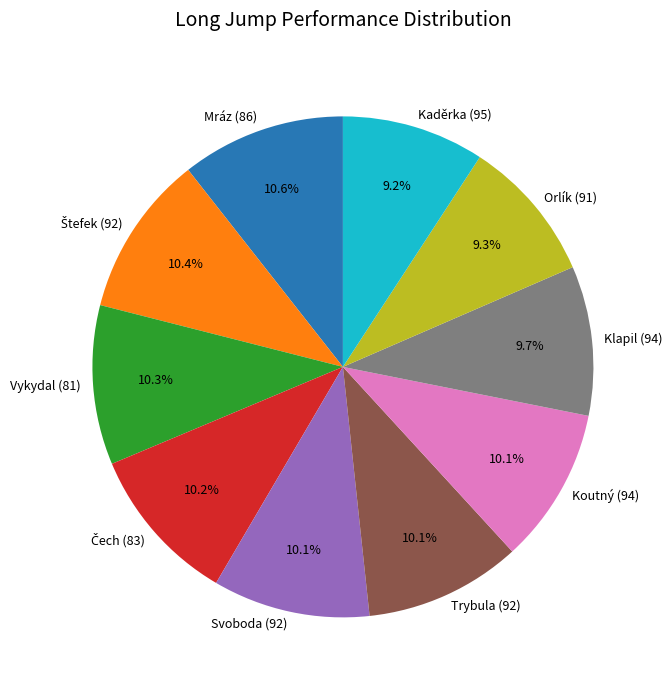

What is the ratio of the value at Orlík (91) to the value at Vykydal (81)?

0.9